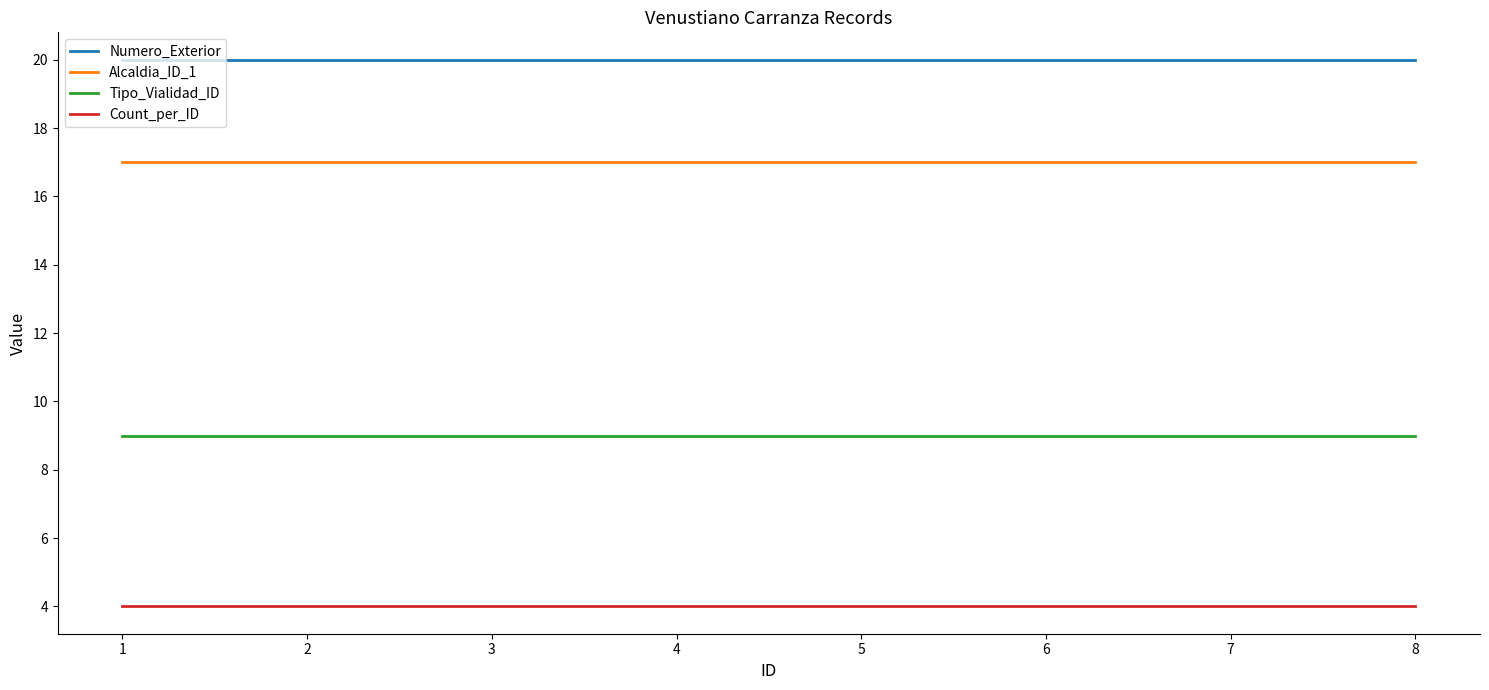

Is it true that Tipo_Vialidad_ID equals 15 at 4?

False